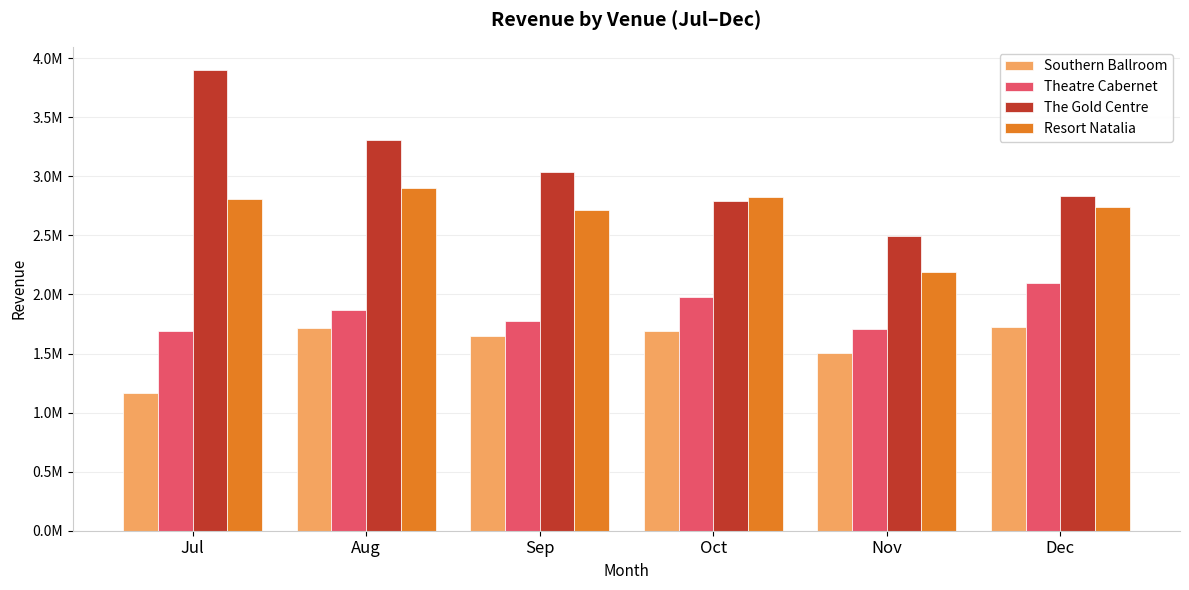

Reading left to right, extract all data points from this chart.

Southern Ballroom: Jul=1163681	Aug=1714076	Sep=1649113	Oct=1687621	Nov=1505389	Dec=1725319
Theatre Cabernet: Jul=1688918	Aug=1867587	Sep=1772638	Oct=1982824	Nov=1709603	Dec=2100944
The Gold Centre: Jul=3901808	Aug=3307876	Sep=3037273	Oct=2793763	Nov=2499277	Dec=2835002
Resort Natalia: Jul=2804597	Aug=2905053	Sep=2719031	Oct=2822565	Nov=2191134	Dec=2744884